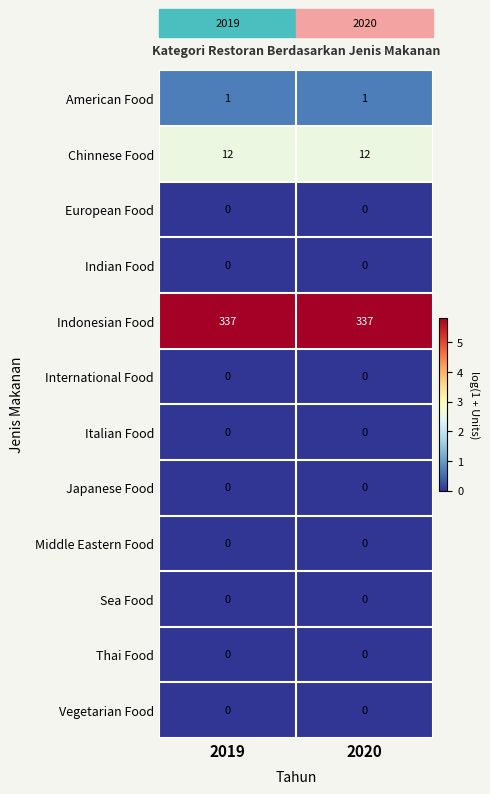

Is it true that Indonesian Food equals 337 at 2020?

True